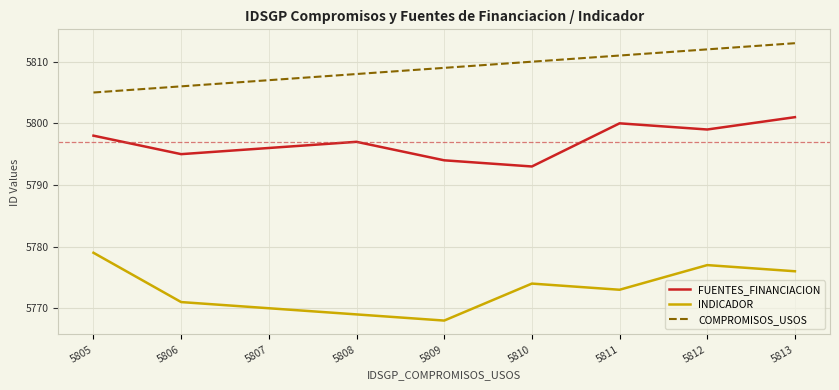

True or false: FUENTES_FINANCIACION and INDICADOR intersect in this chart.

False